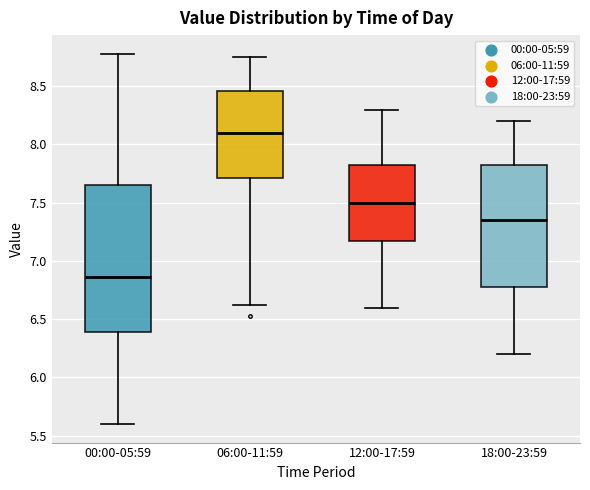

Where is the lower edge of the box for 18:00-23:59 on the y-axis? The values are not printed on the chart, so give them approximately, as read against the axis.

6.80